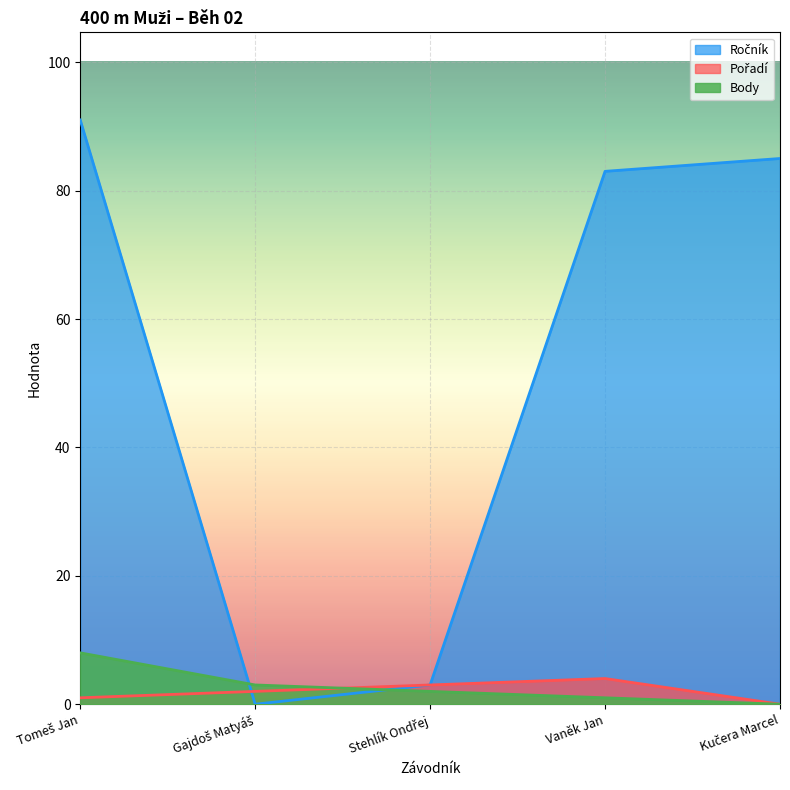

Reading left to right, what are all the values shown in this chart?

Ročník: Tomeš Jan=91	Gajdoš Matyáš=0	Stehlík Ondřej=3	Vaněk Jan=83	Kučera Marcel=85
Pořadí: Tomeš Jan=1	Gajdoš Matyáš=2	Stehlík Ondřej=3	Vaněk Jan=4	Kučera Marcel=0
Body: Tomeš Jan=8	Gajdoš Matyáš=3	Stehlík Ondřej=2	Vaněk Jan=1	Kučera Marcel=0